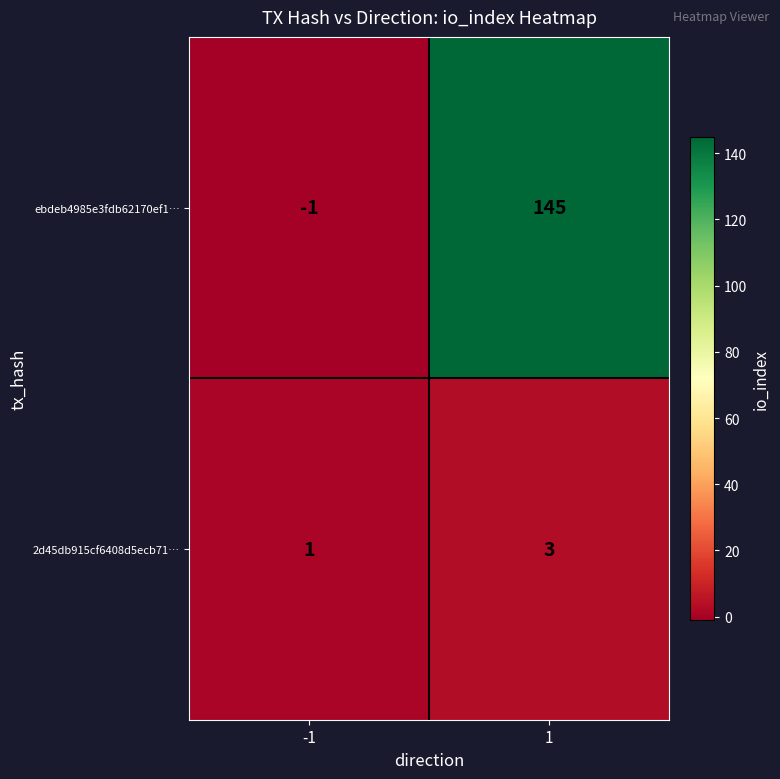

How many distinct data groups are displayed?

2